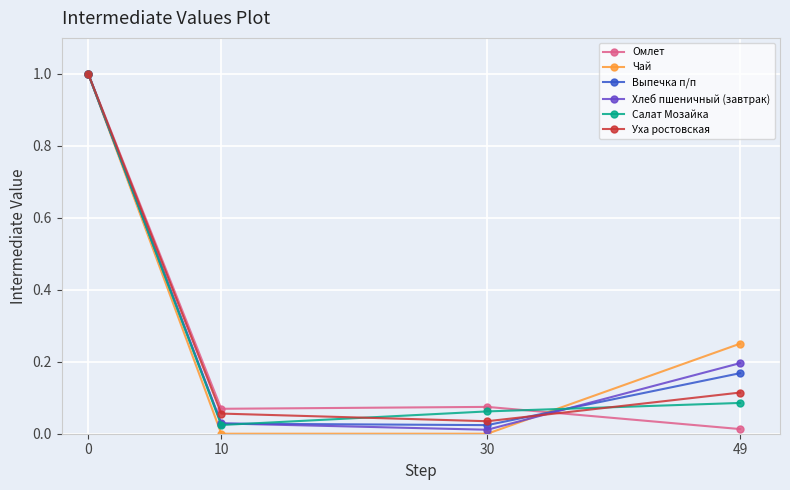

Is it true that Хлеб пшеничный (завтрак) equals 0.0 at 49?

False